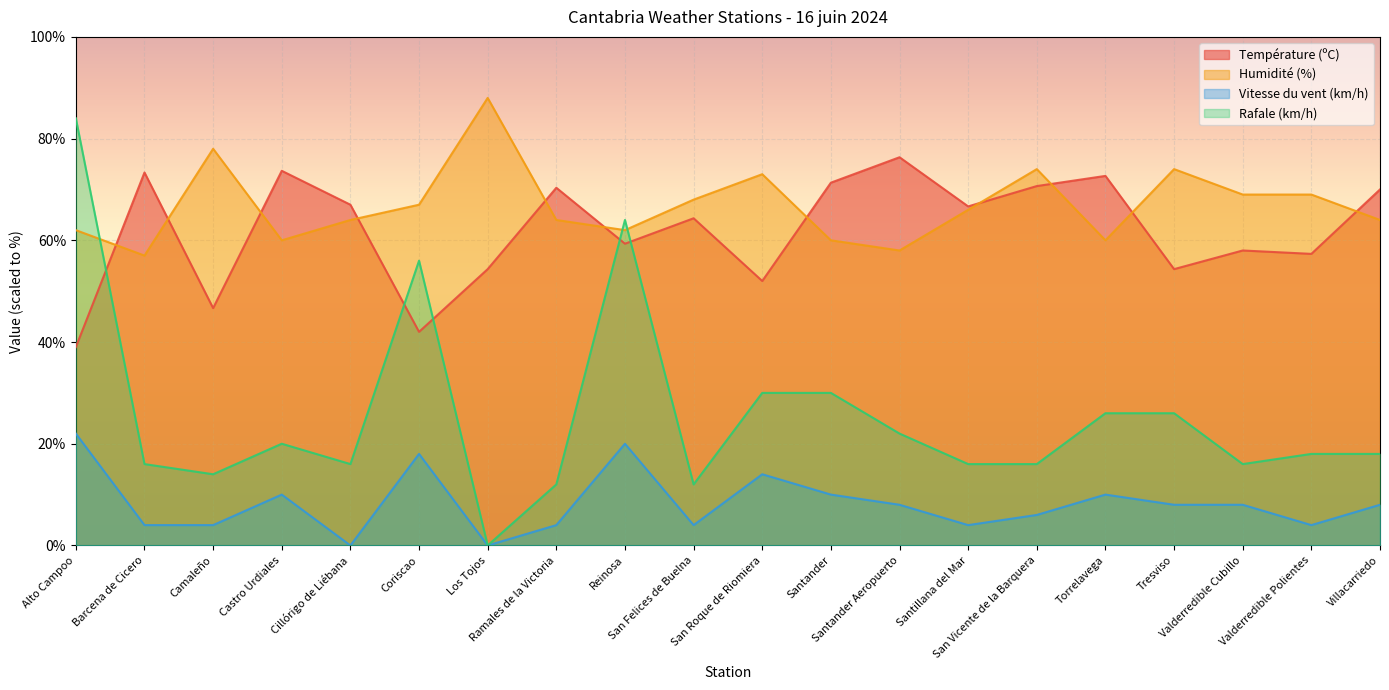

The Vitesse du vent (km/h) series shows 2.4 at Valderredible Polientes. True or false?

False